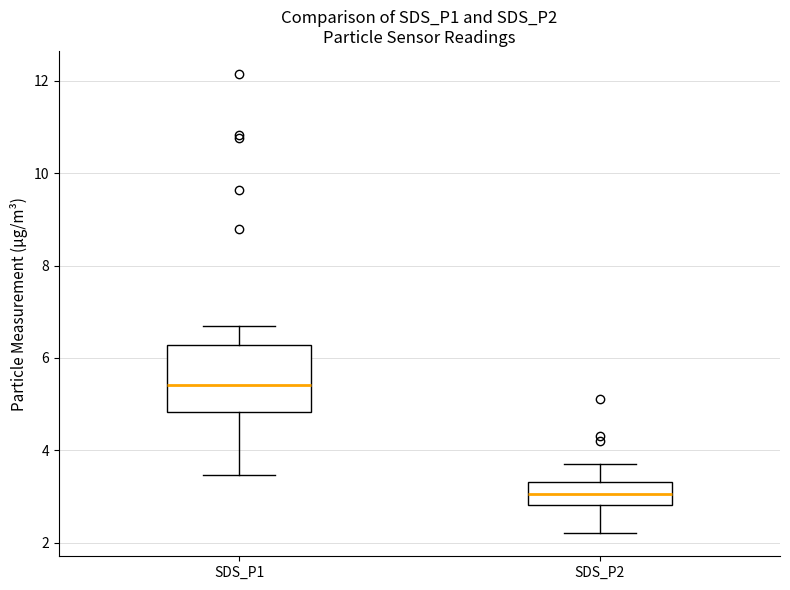

Comparing the boxes themselves (not the whiskers), which one is the tallest?

SDS_P1